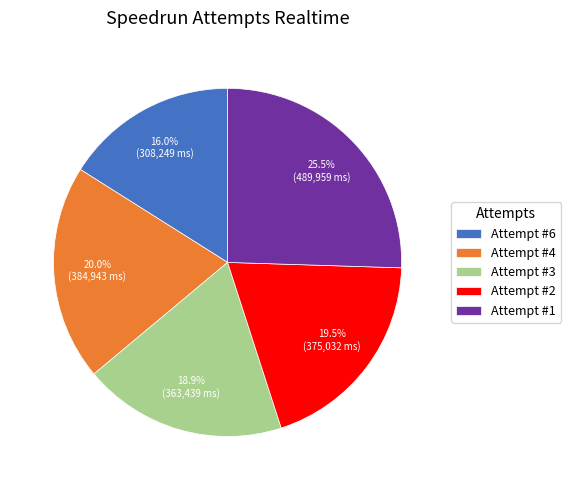

Rank the categories by value from highest to lowest.

Attempt #1, Attempt #4, Attempt #2, Attempt #3, Attempt #6